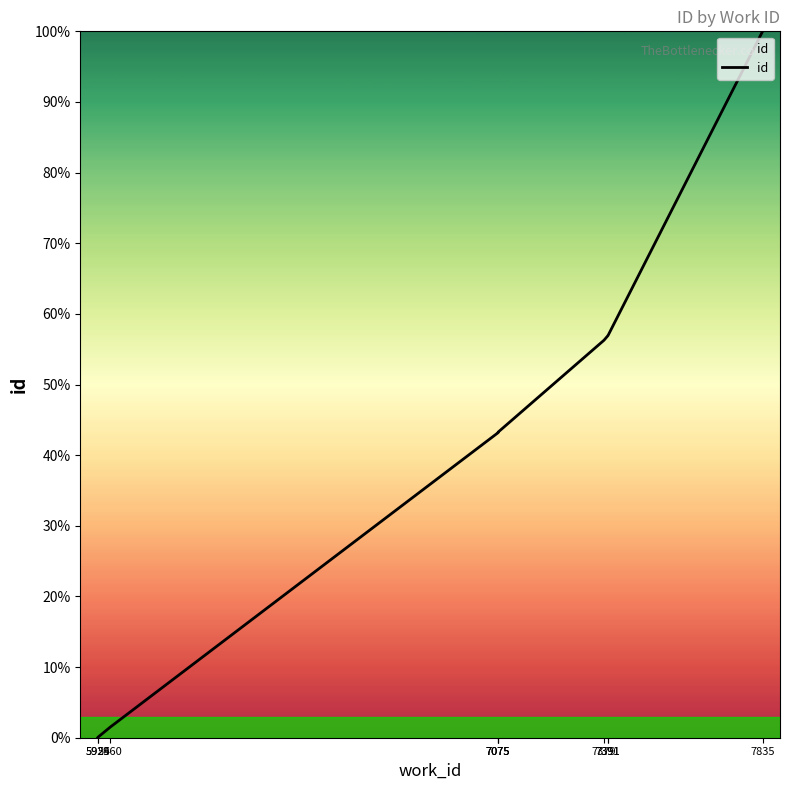

The chart shows a value of 100.0 at 7835. True or false?

True